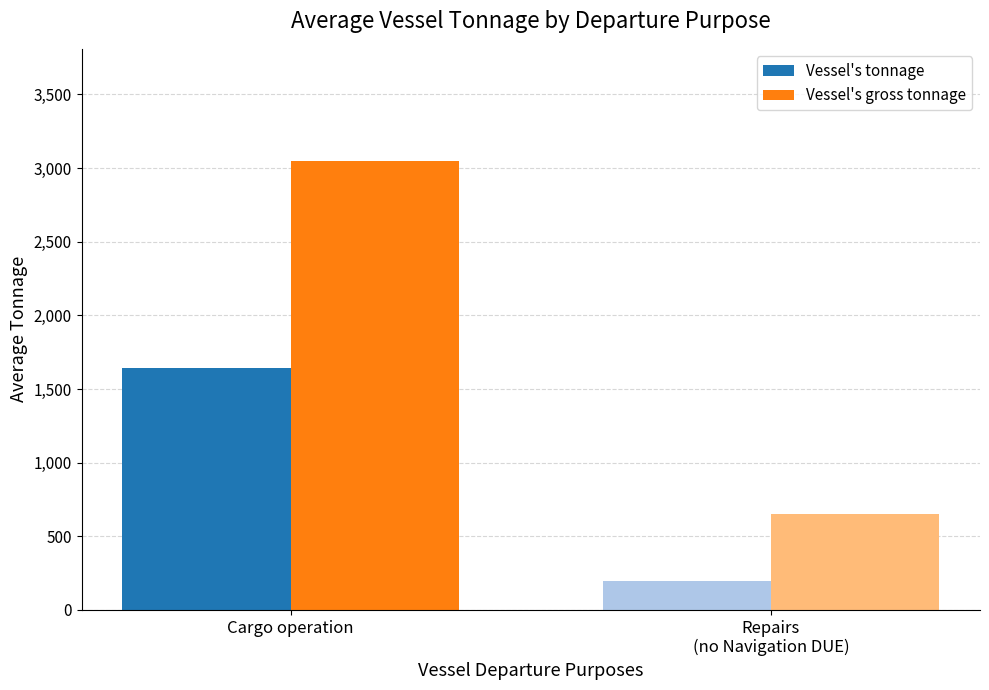

What is the maximum value shown in the chart?

3048